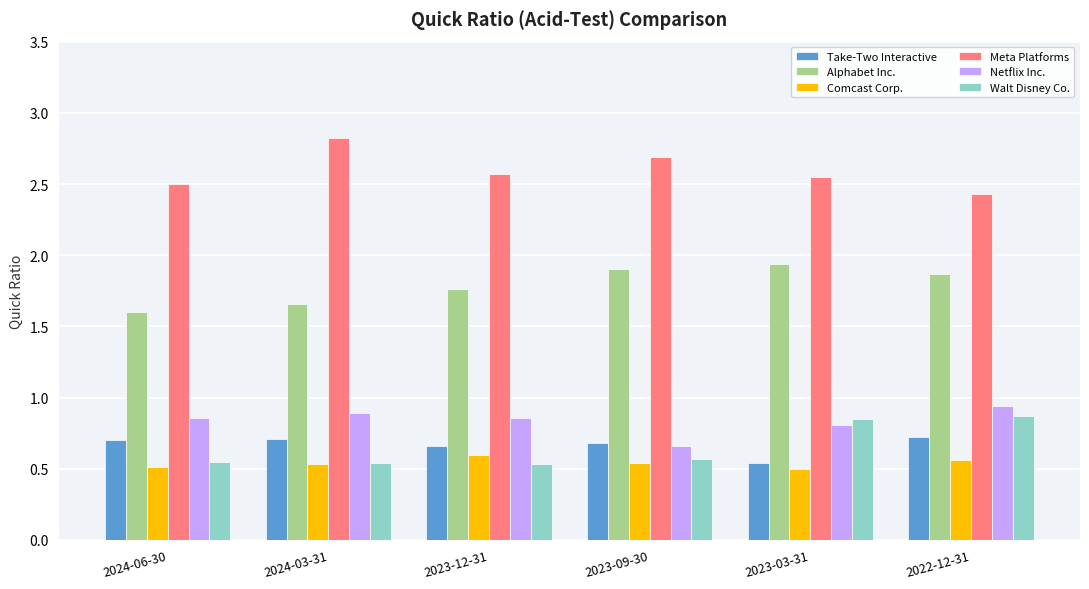

What is the difference between the highest and lowest values at 2023-12-31?

2.0